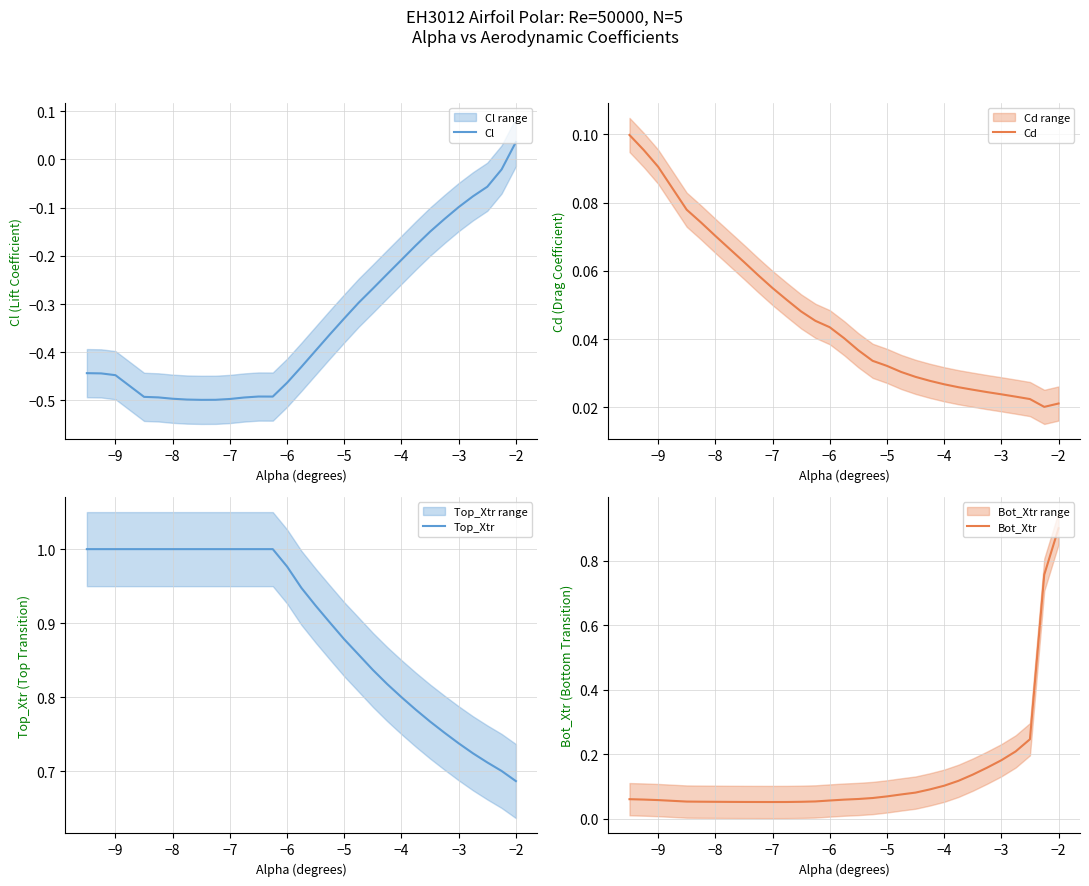

At which label does Cl reach its peak?

−2